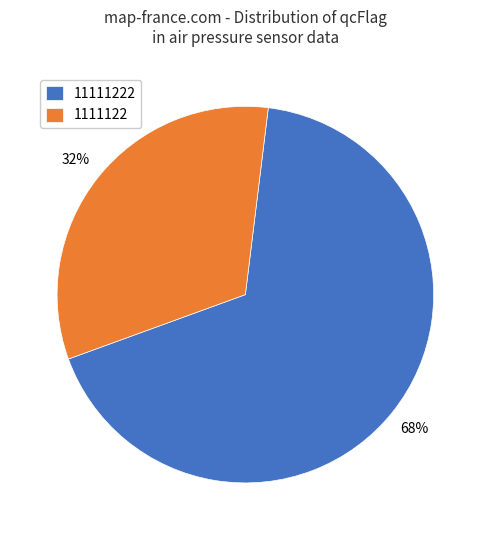

Is the sum of 11111222 and 1111122 greater than half?

Yes